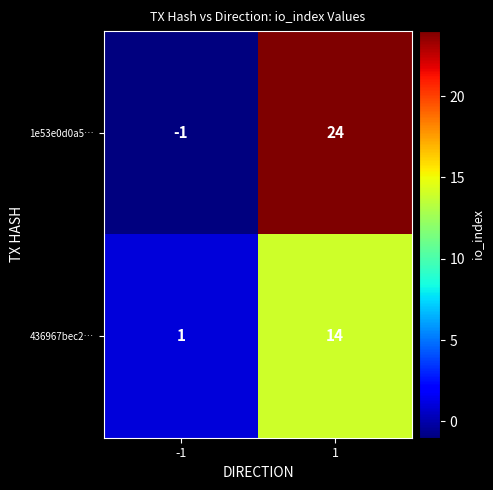

What is the difference between the 1e53e0d0a5… values at -1 and 1?

25